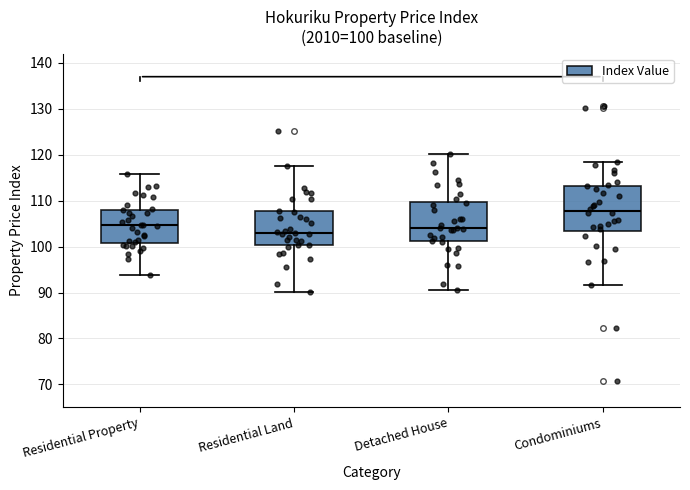

Which box has the highest median line?

Condominiums